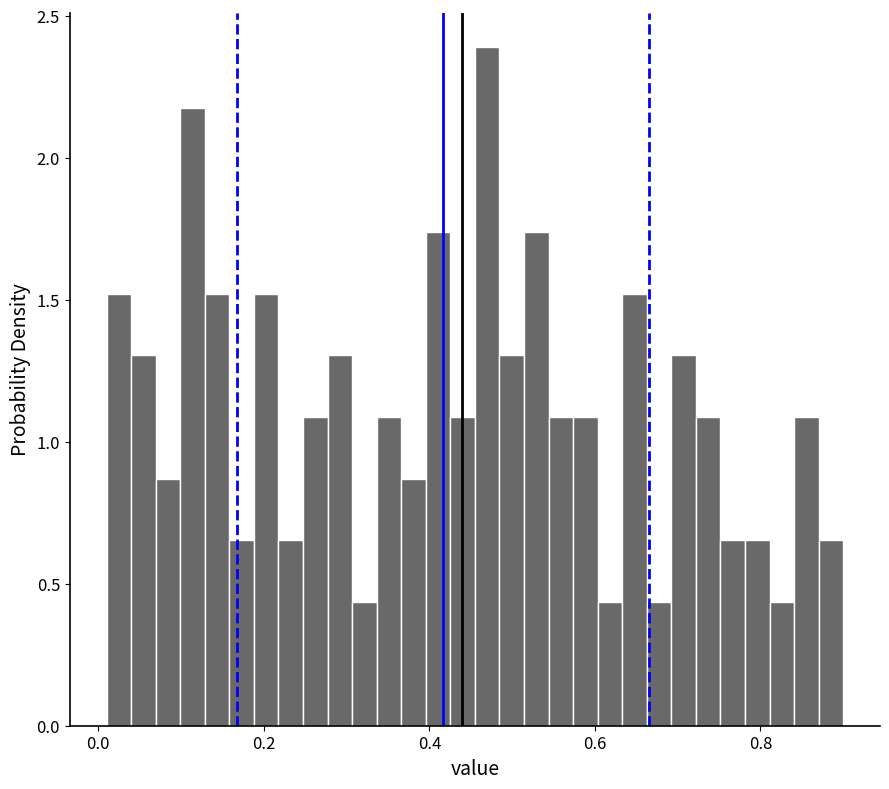

Read against the x-axis, roughly where is the centre of the tallest bar?

0.46